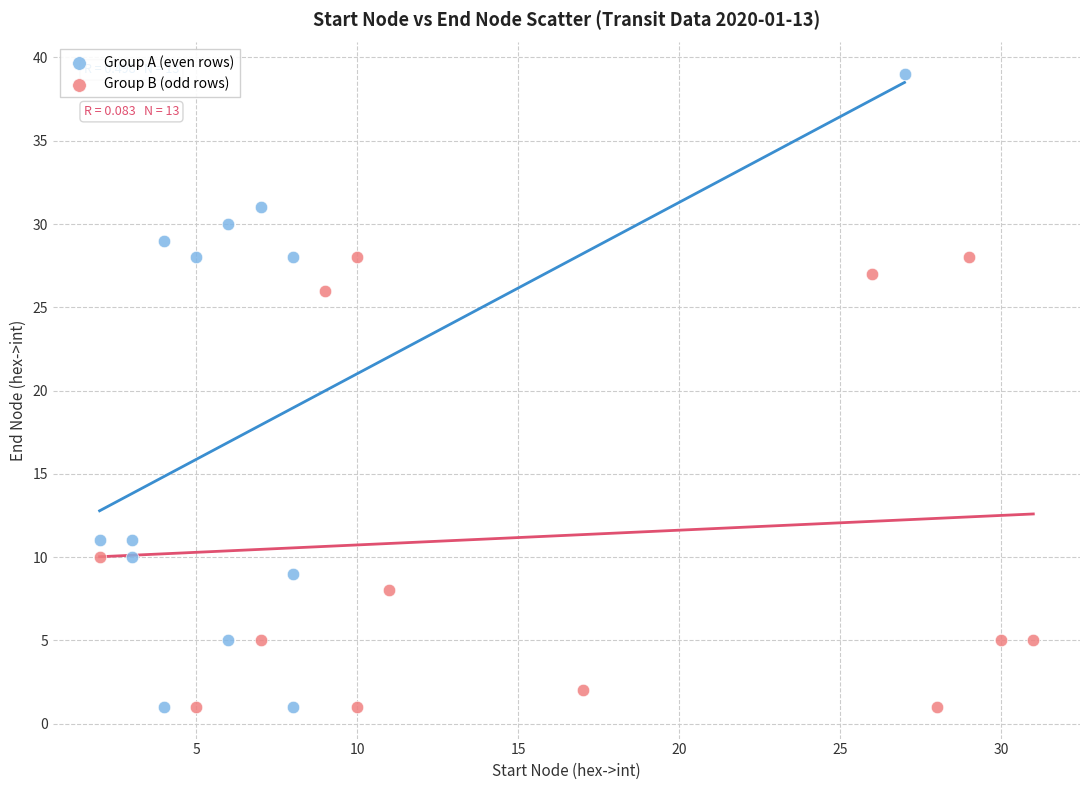

Which series has the largest Y range (max minus min)?

Group A (even rows)